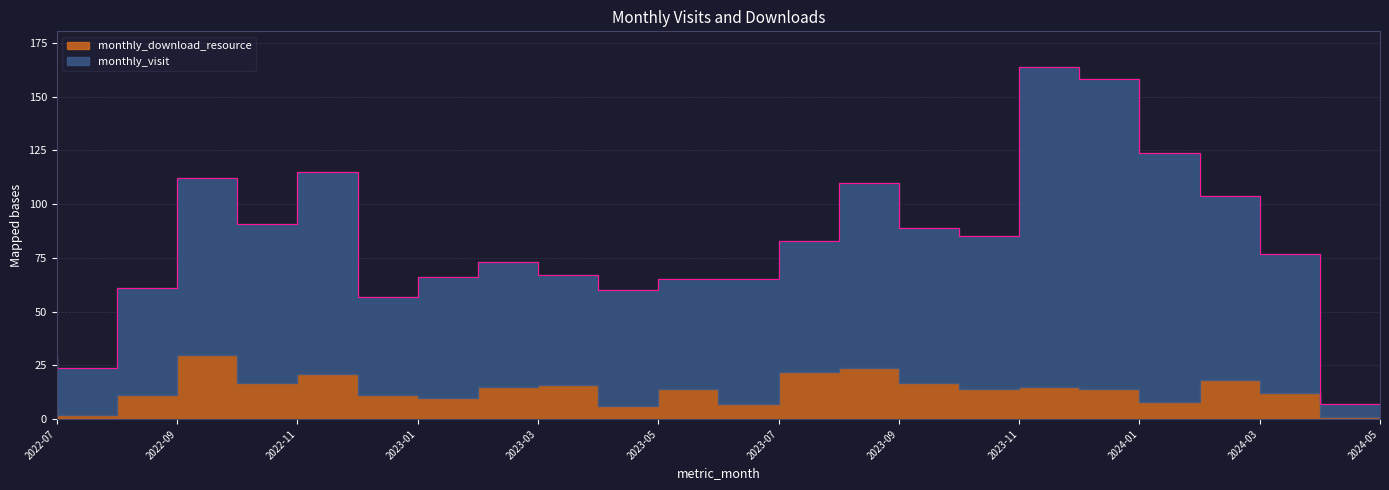

Is it true that the value at 2023-06 is 65?

True